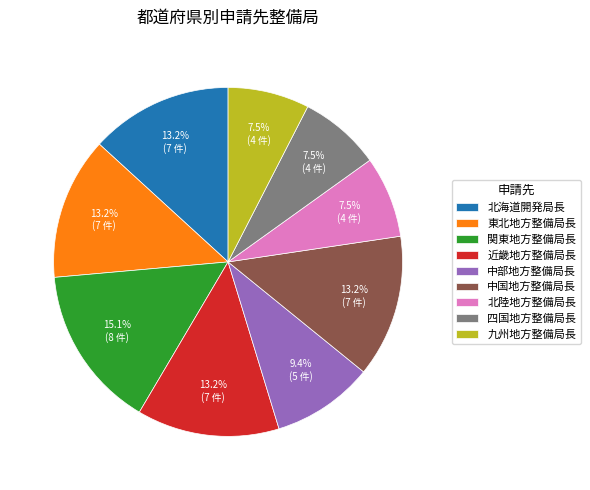

What portion of the pie excludes 四国地方整備局長?

92.5%